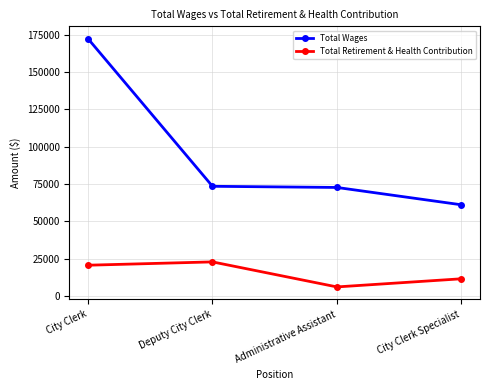

What is the label of the 4th point from the left?

City Clerk Specialist